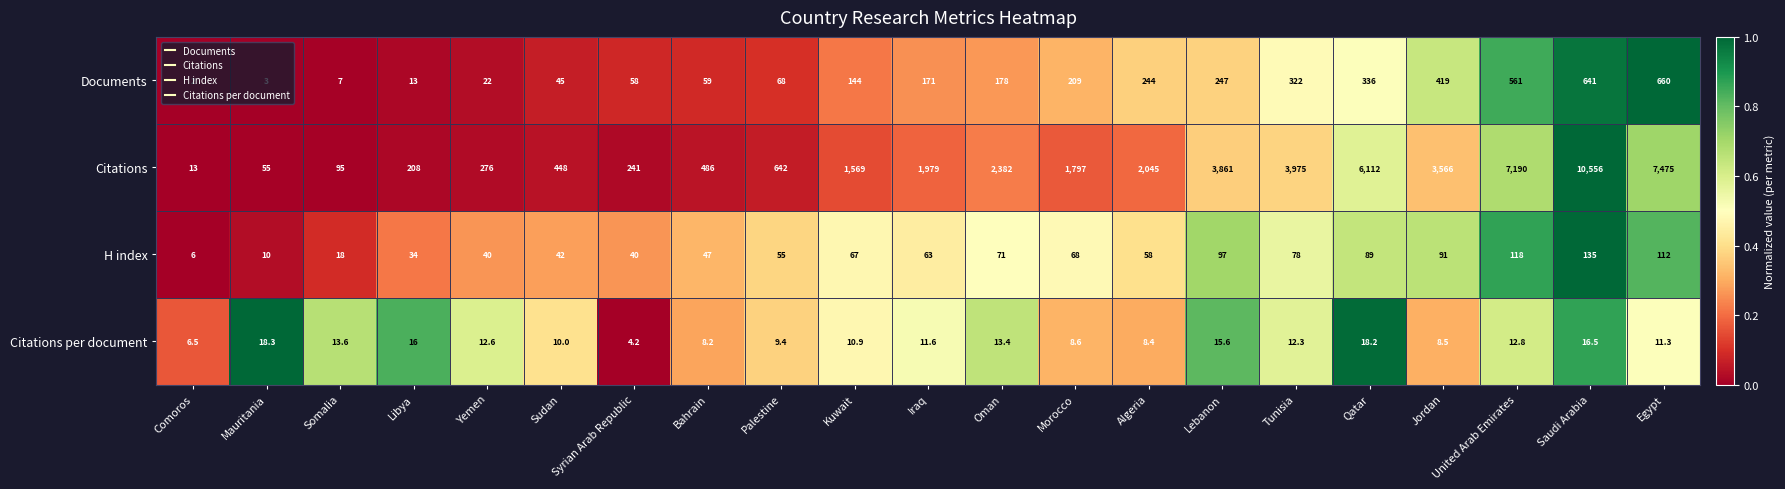

True or false: Citations per document has a value of 8.5 at Jordan.

True